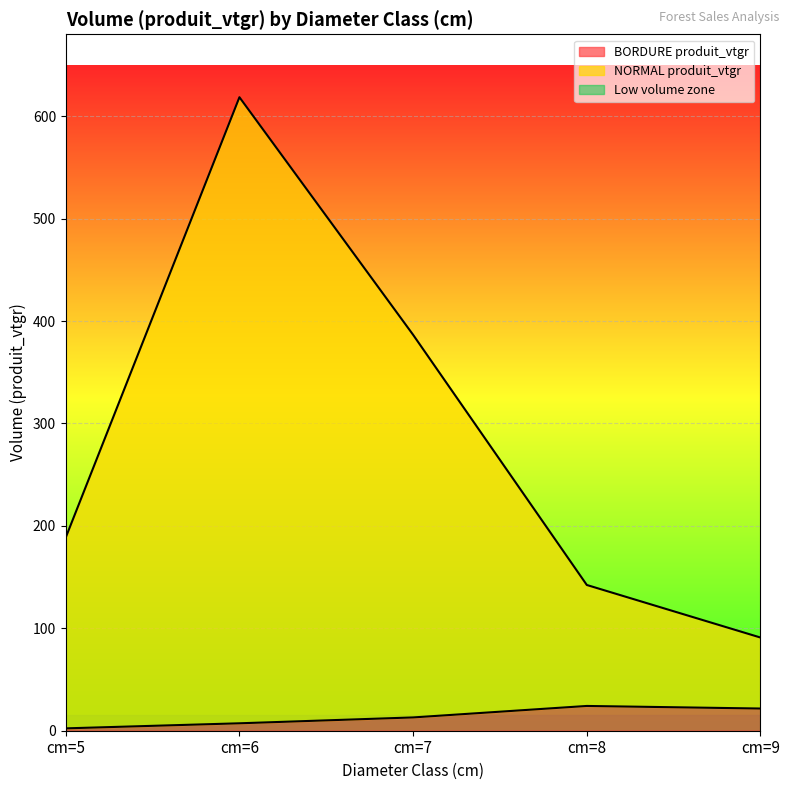

What is the greatest value displayed?

618.6